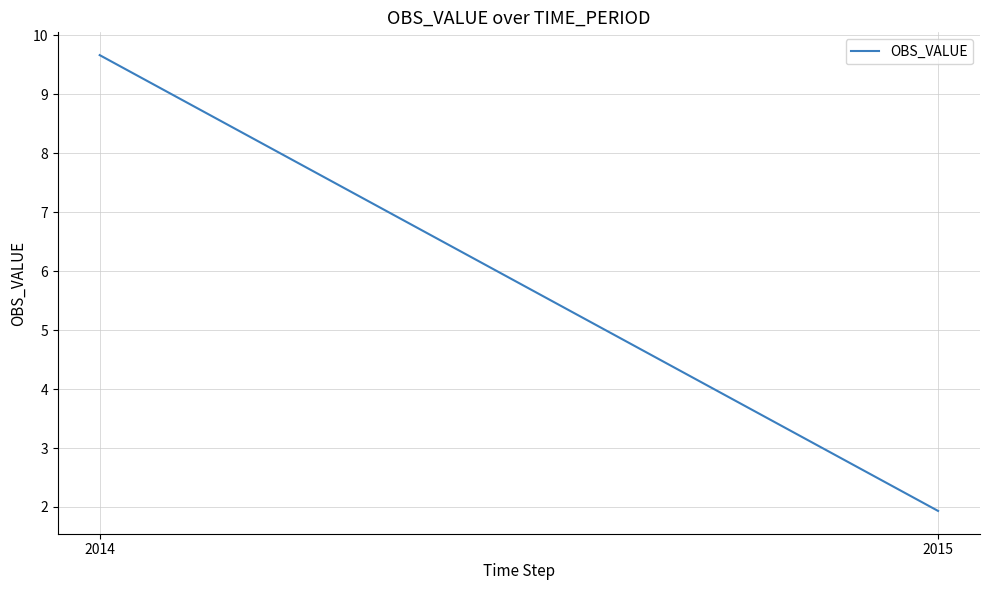

Reading left to right, extract all data points from this chart.

2014=9.7	2015=1.9